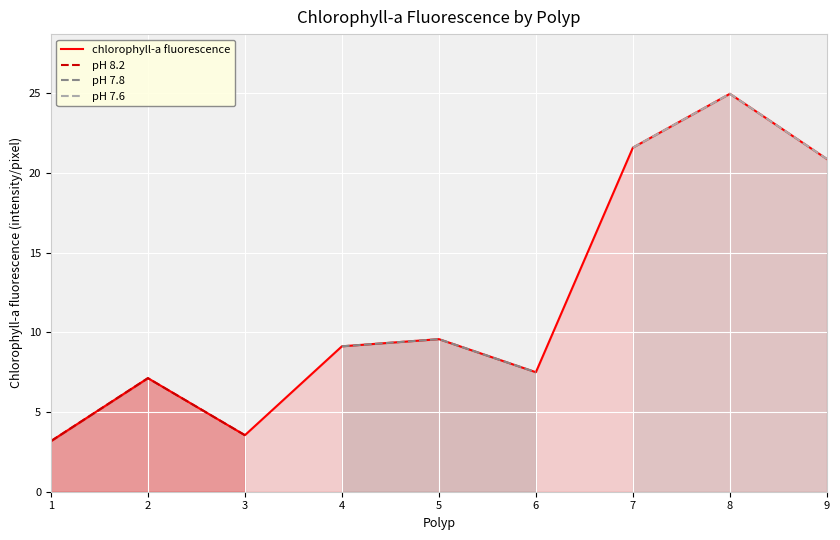

What is the difference between the pH 8.2 values at 2 and 3?

3.6